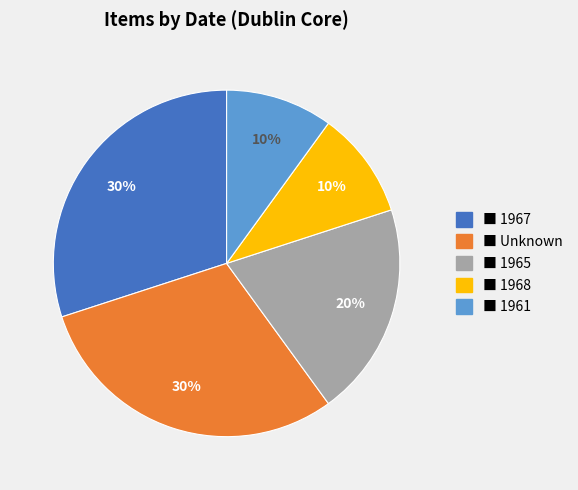

To the nearest percent, what is the difference between the largest and smallest slice percentages?

20%